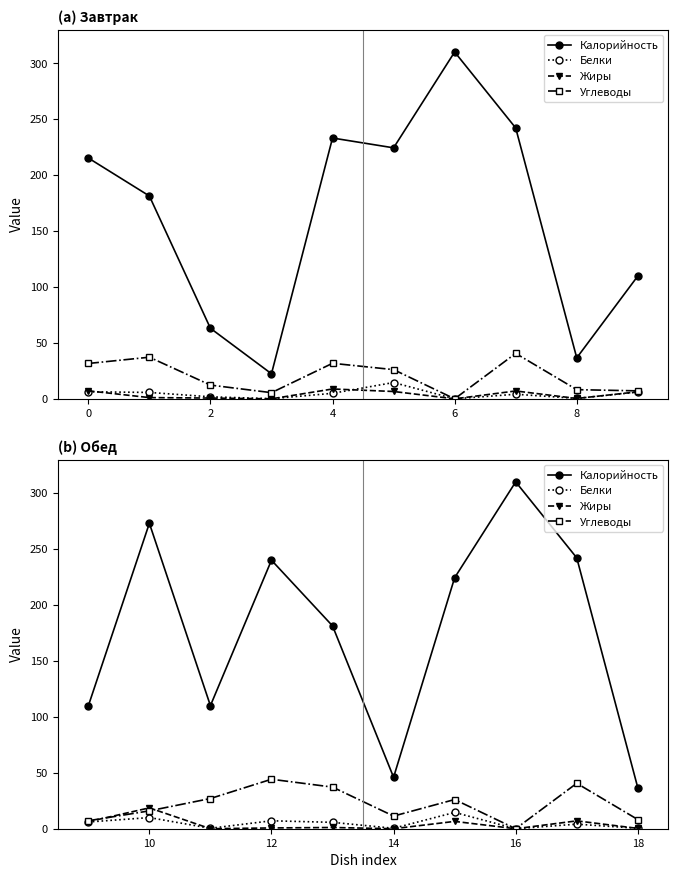

List the series in order of their peak value, highest first.

Калорийность, Углеводы, Жиры, Белки